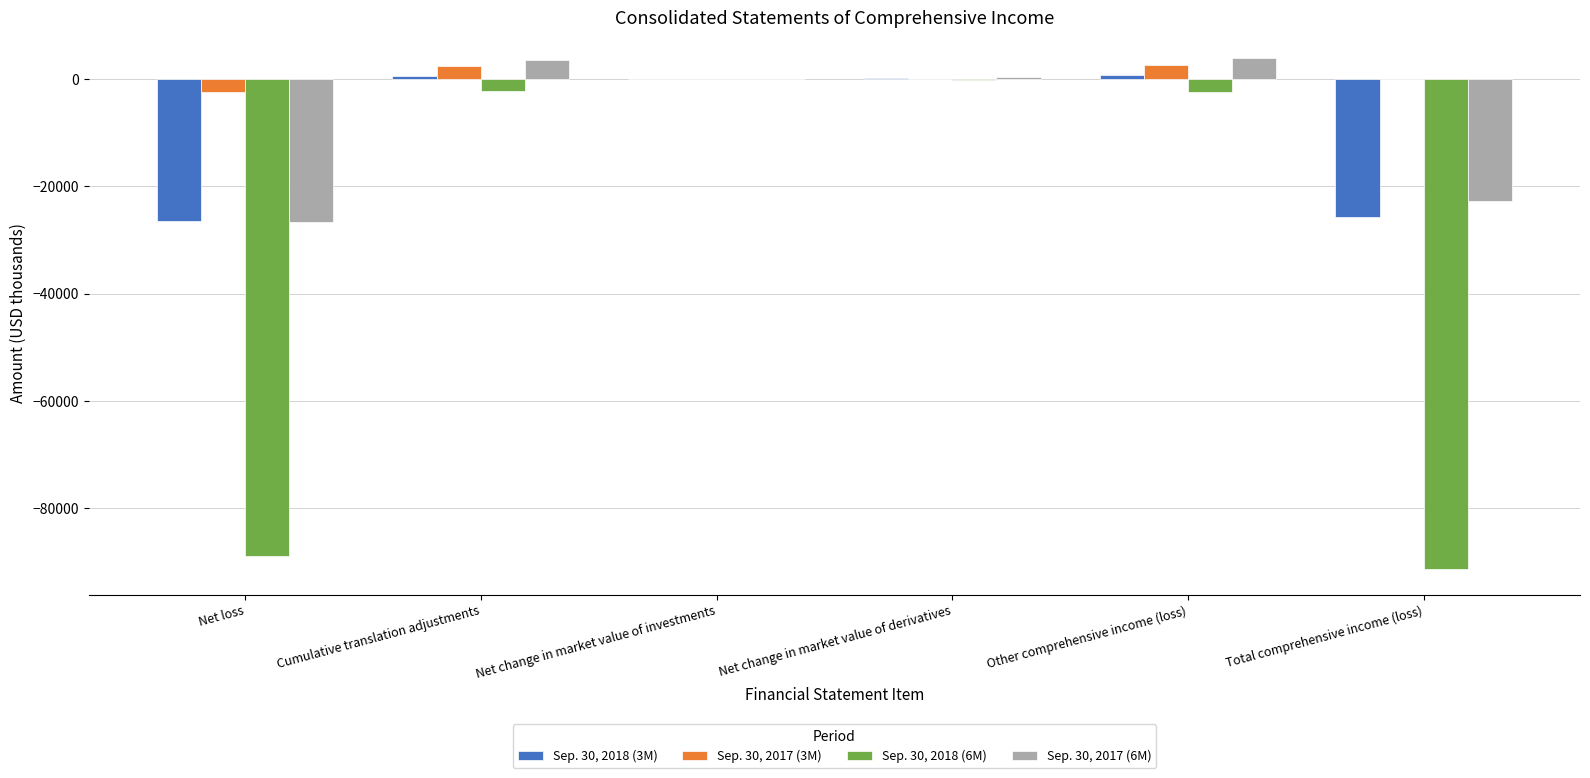

What is the sum of all Sep. 30, 2017 (6M) values?

-41449